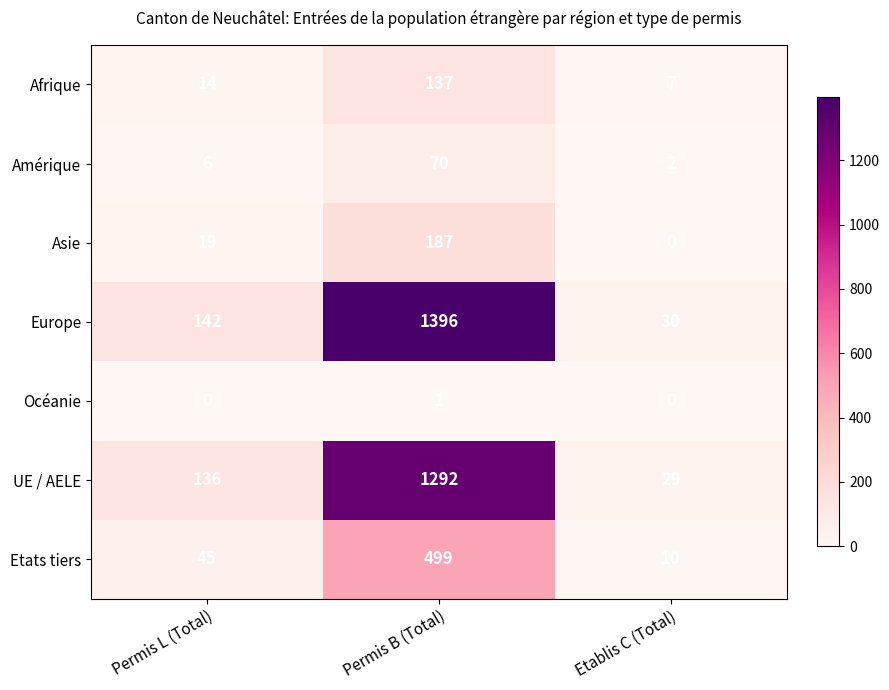

The value of Amérique at Permis B (Total) is 121. True or false?

False